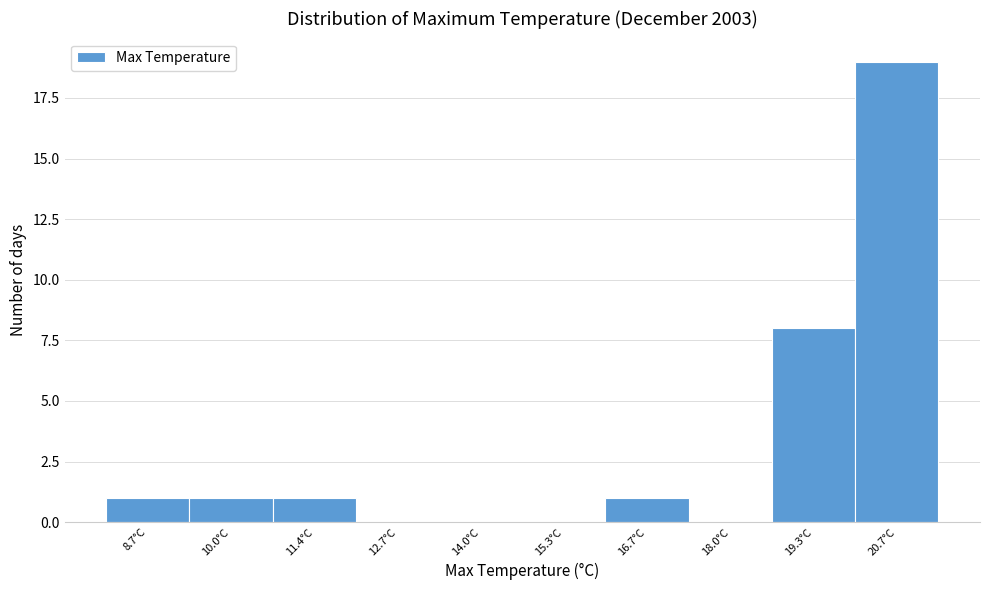

Reading left to right, extract all data points from this chart.

8.7°C=1	10.0°C=1	11.4°C=1	12.7°C=0	14.0°C=0	15.3°C=0	16.7°C=1	18.0°C=0	19.3°C=8	20.7°C=19